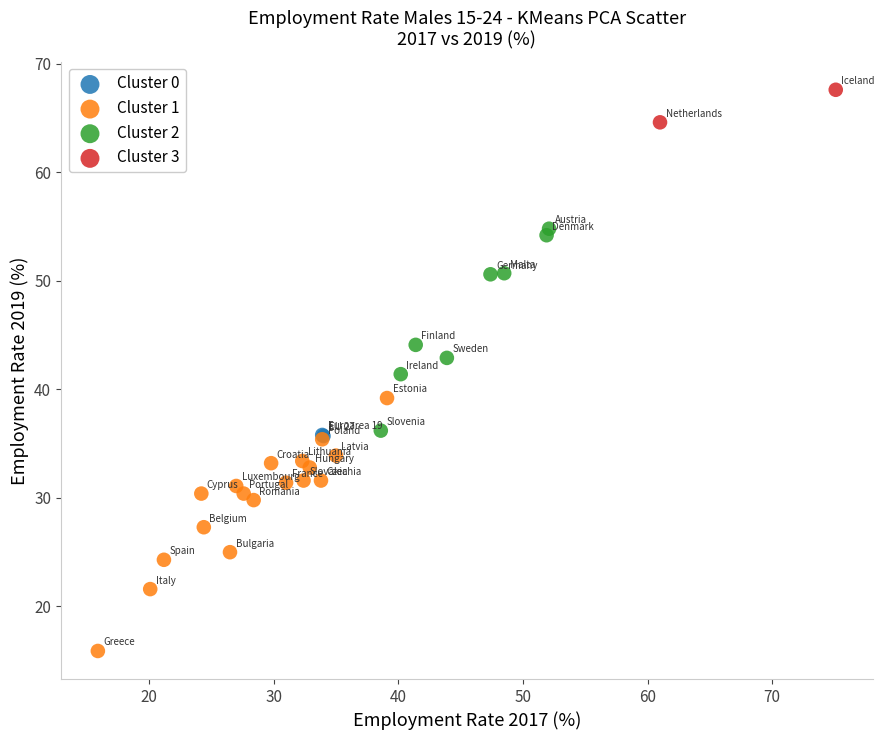

Which series has the widest spread of Y values?

Cluster 1